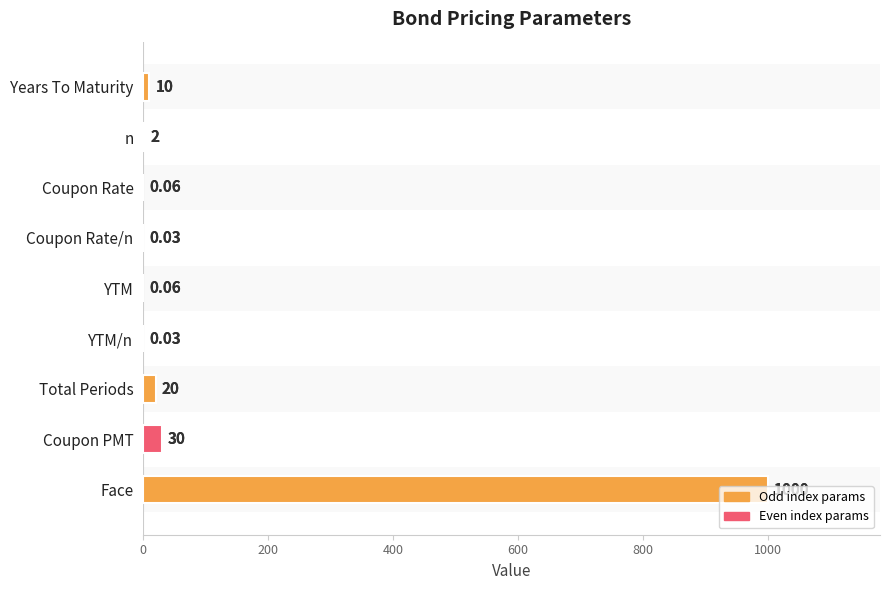

What is the sum of all values?

1062.2